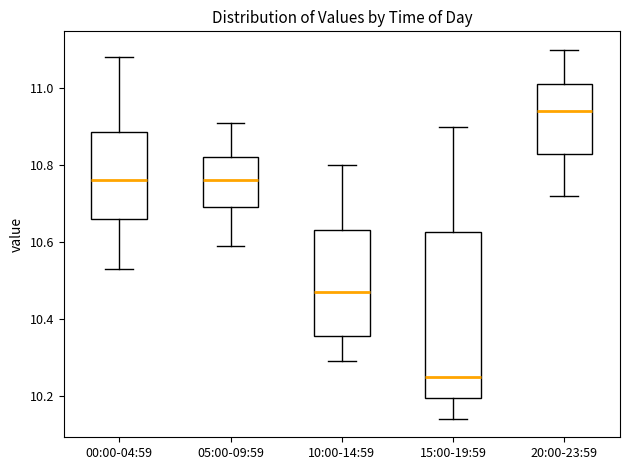

Comparing the boxes themselves (not the whiskers), which one is the tallest?

15:00-19:59